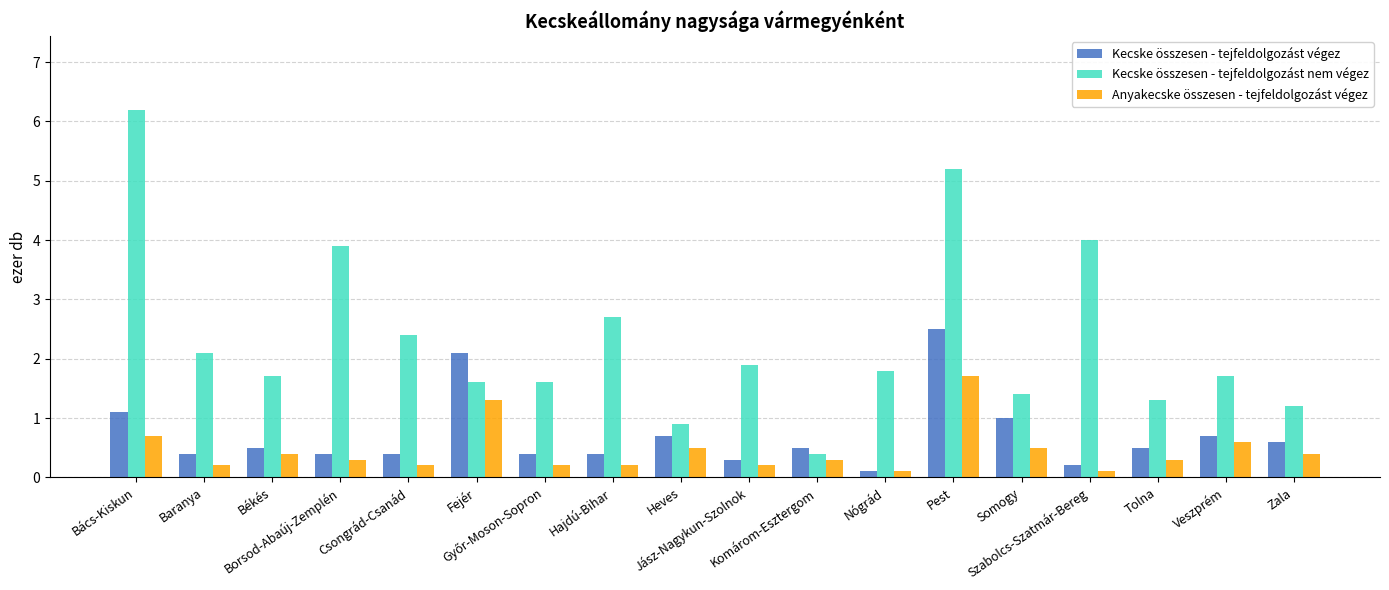

Where does the Kecske összesen - tejfeldolgozást nem végez series first go above 1?

Bács-Kiskun